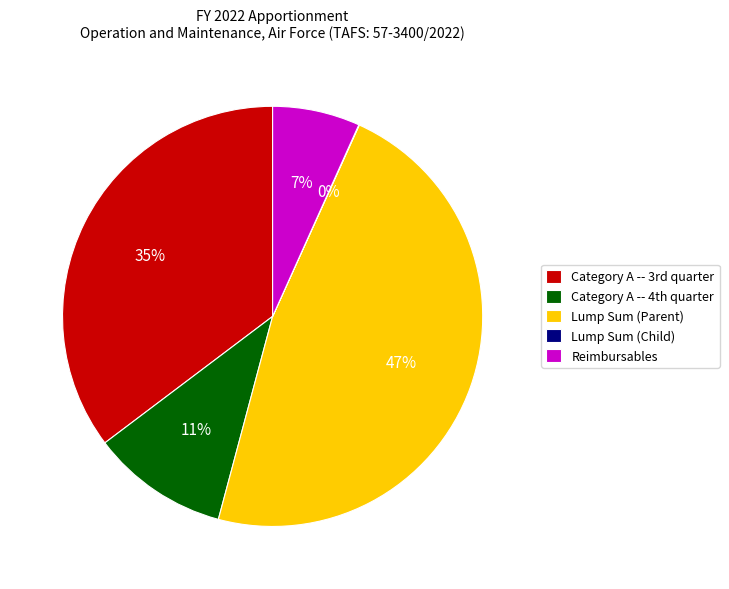

Which category has the biggest portion of the pie?

Lump Sum (Parent)